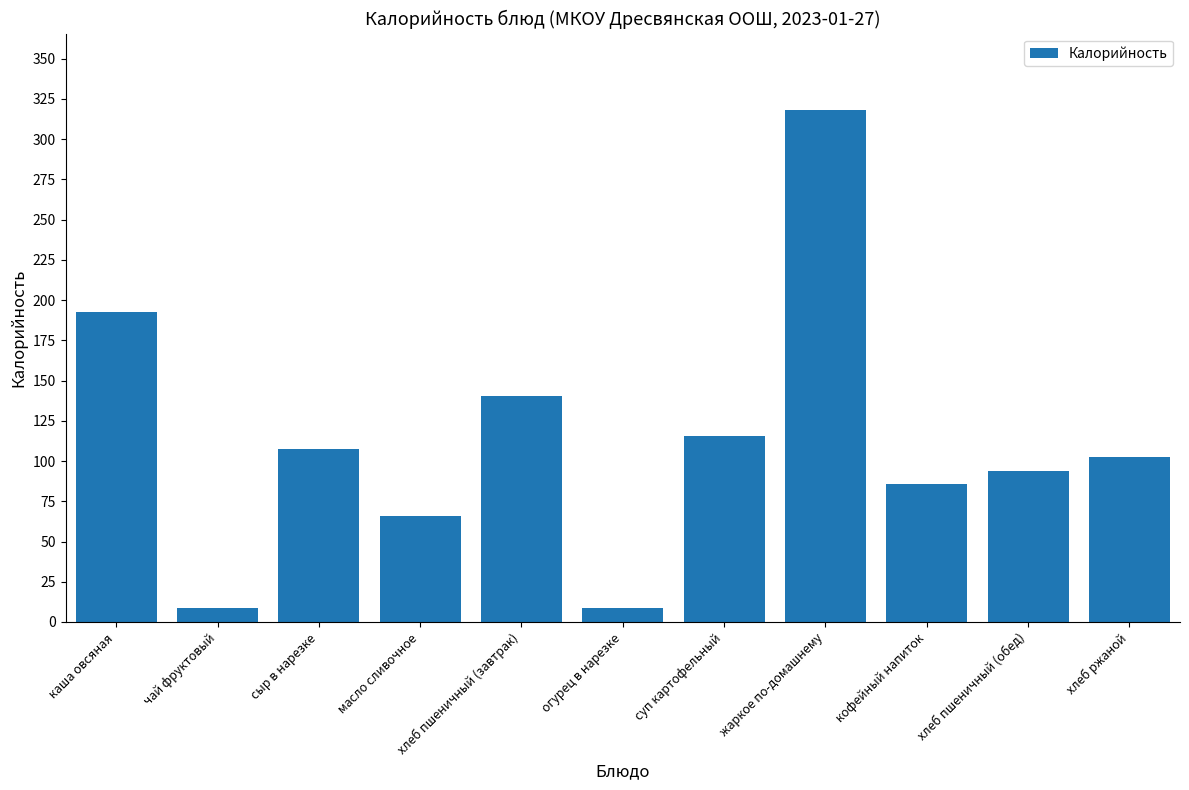

The chart shows a value of 86.0 at кофейный напиток. True or false?

True